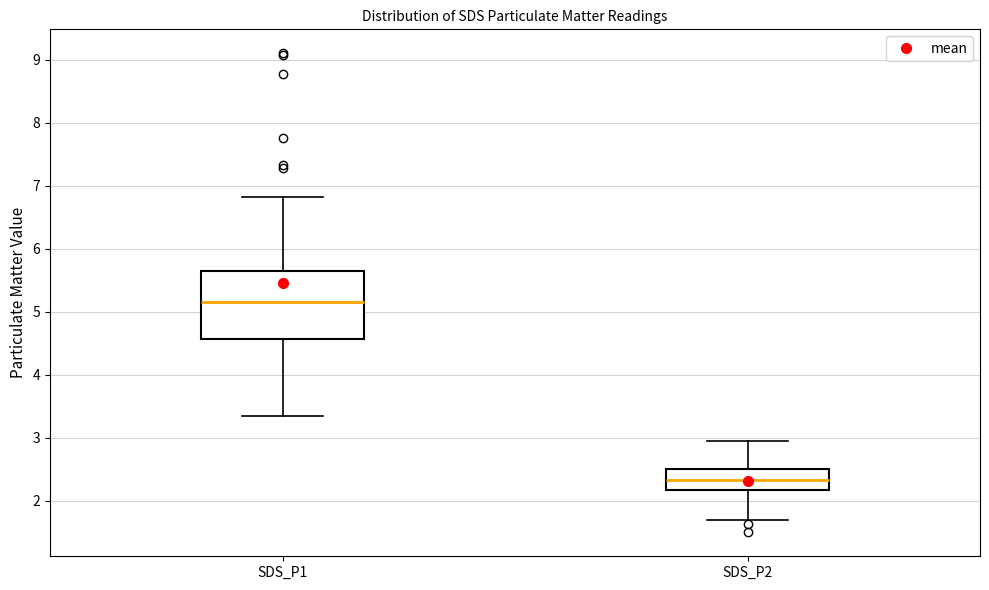

Which box is the tallest, from its lower edge to its upper edge?

SDS_P1